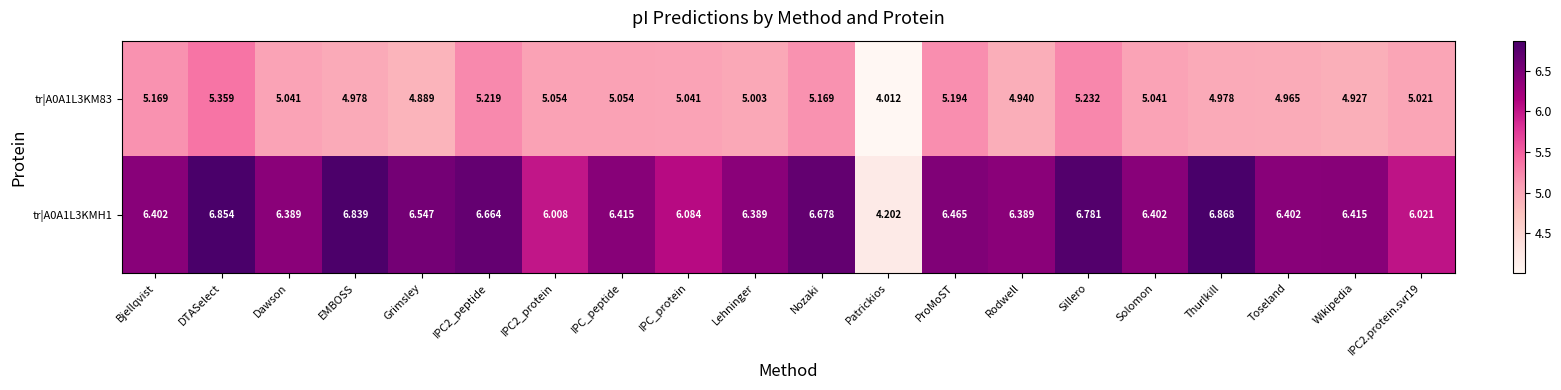

At which category does the chart reach its minimum across all series?

Patrickios